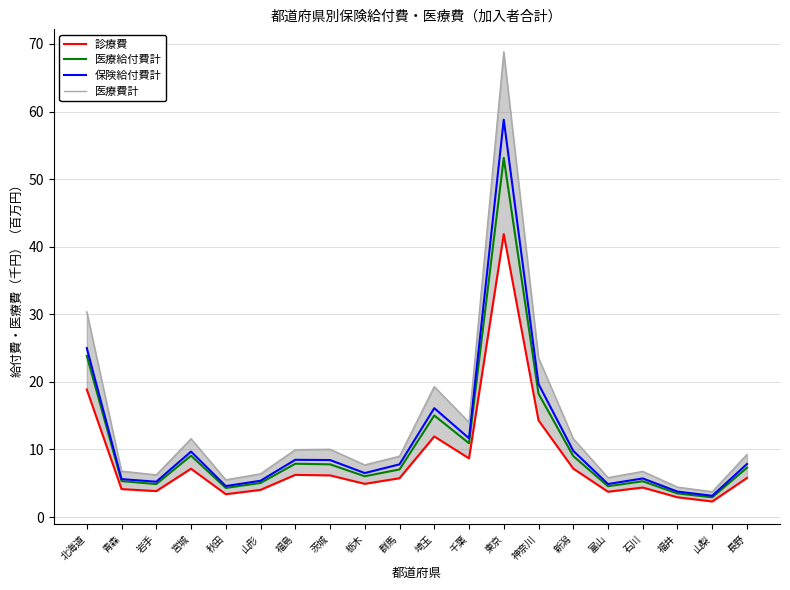

What position from the right is 埼玉?

10